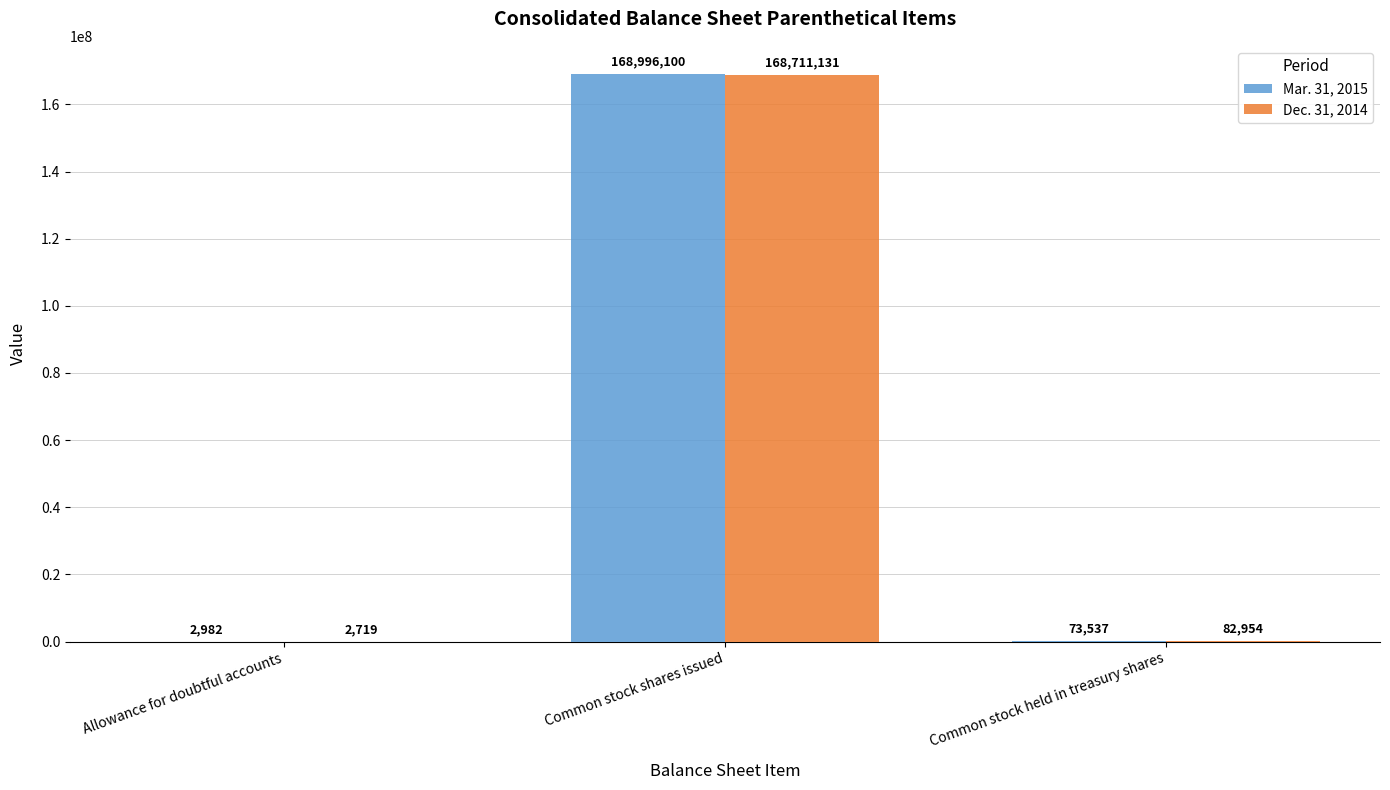

What is the difference between the Dec. 31, 2014 values at Allowance for doubtful accounts and Common stock held in treasury shares?

80235